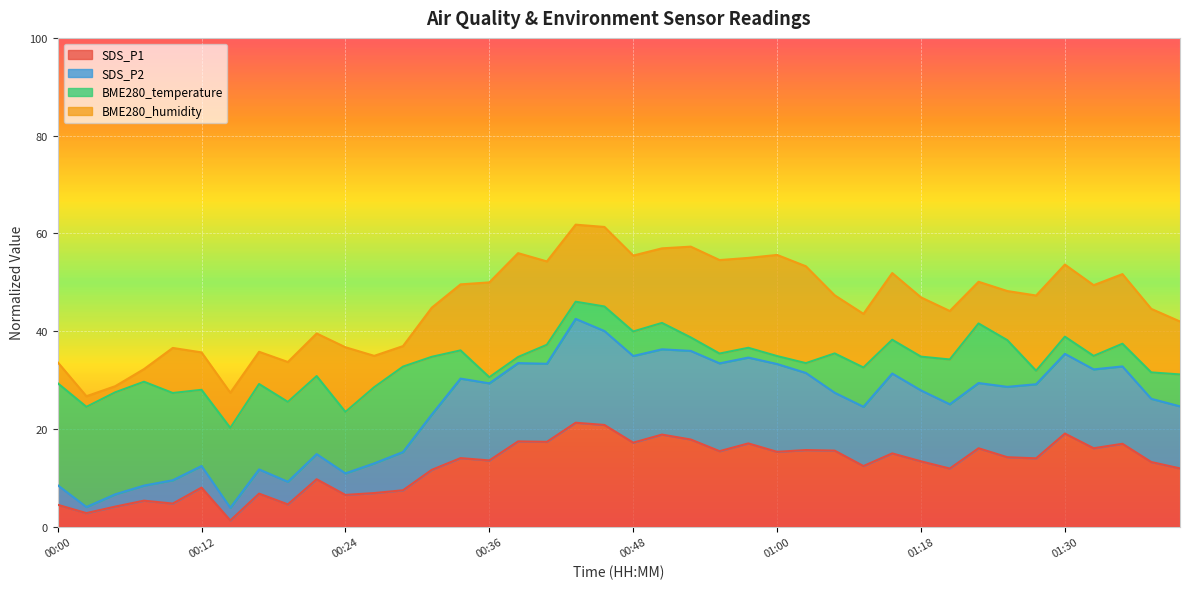

What is the label of the 1st point from the left?

00:00